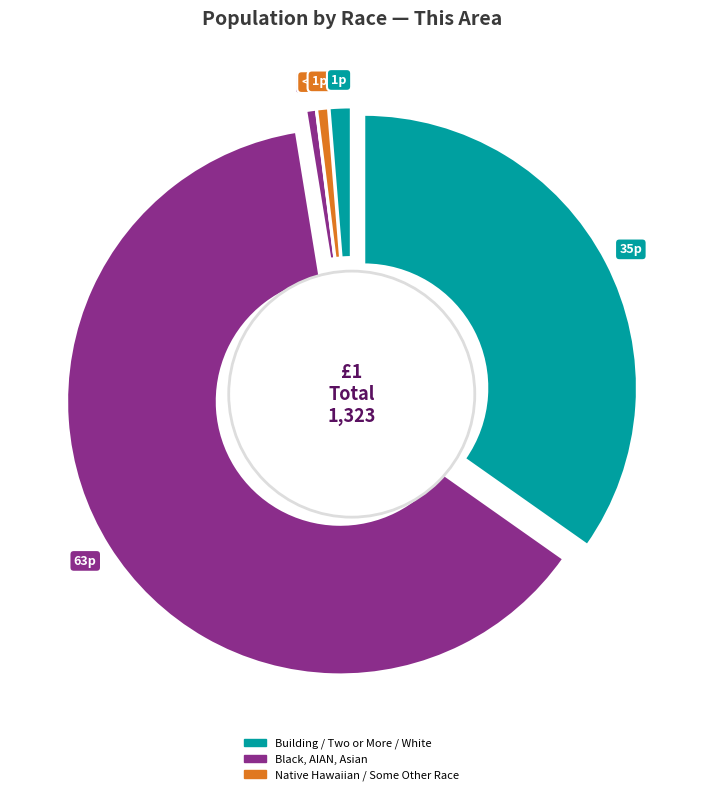

Count the number of slices in the pie.

7